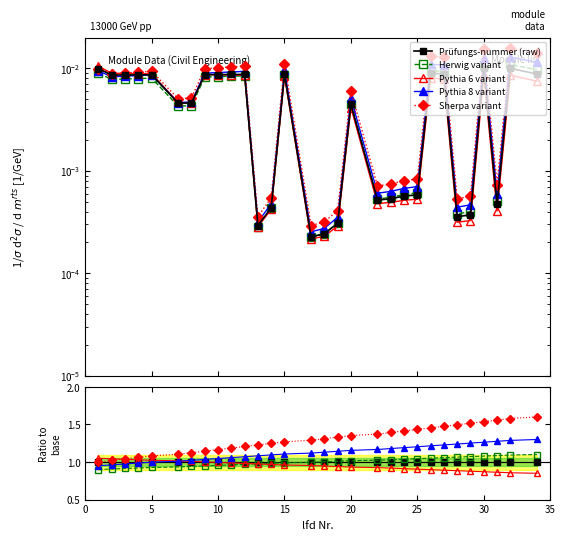

Is this an area chart (filled region under the line)?

No